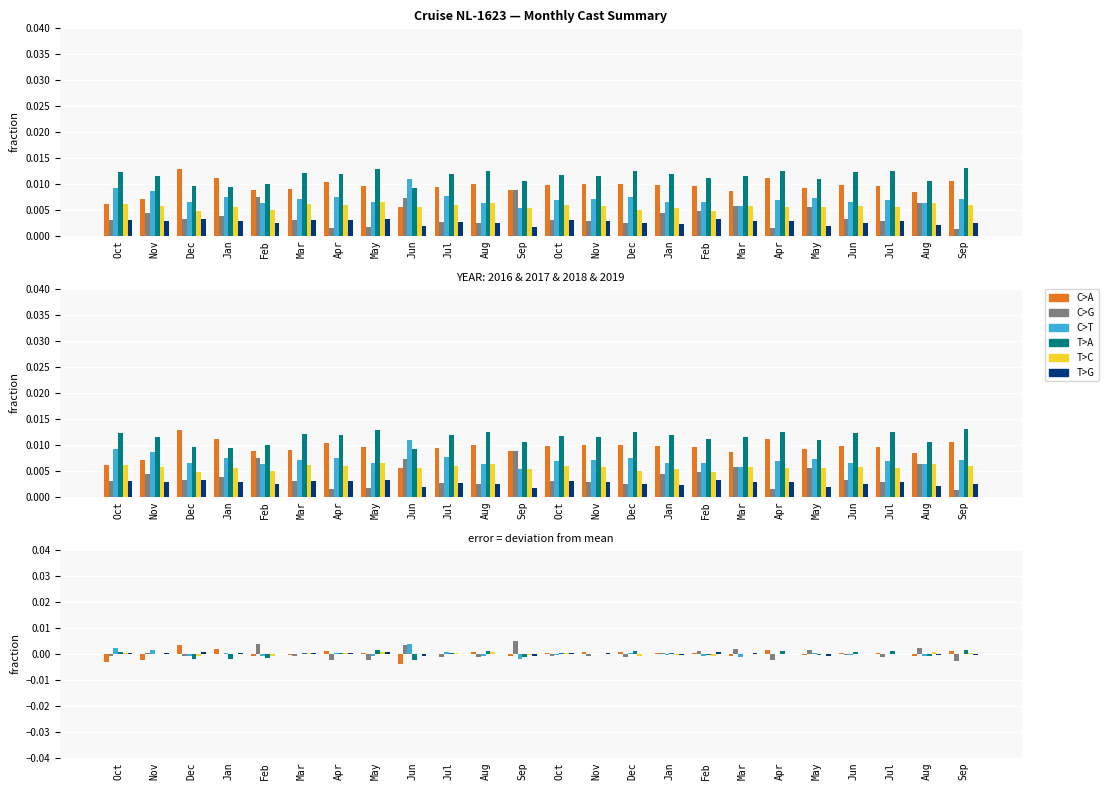

Where does the T>G series first go above 0?

Oct